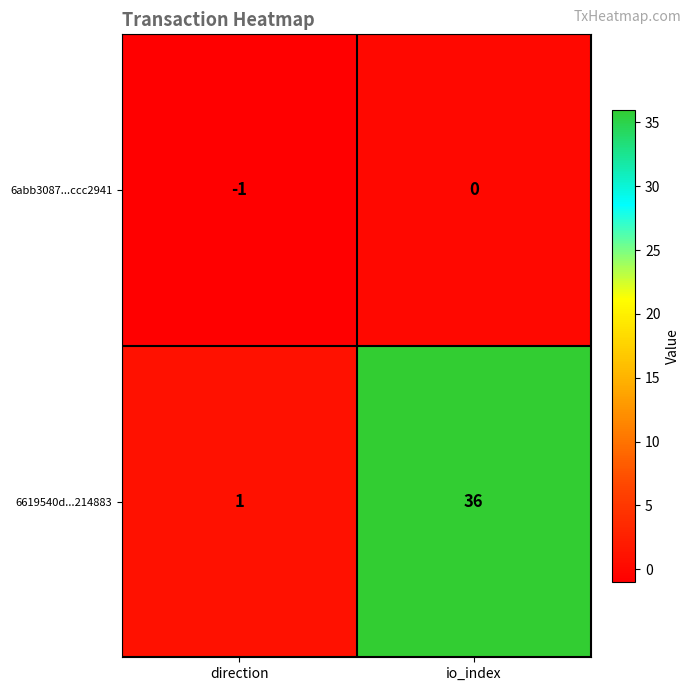

True or false: 6abb3087...ccc2941 has a value of -1 at direction.

True